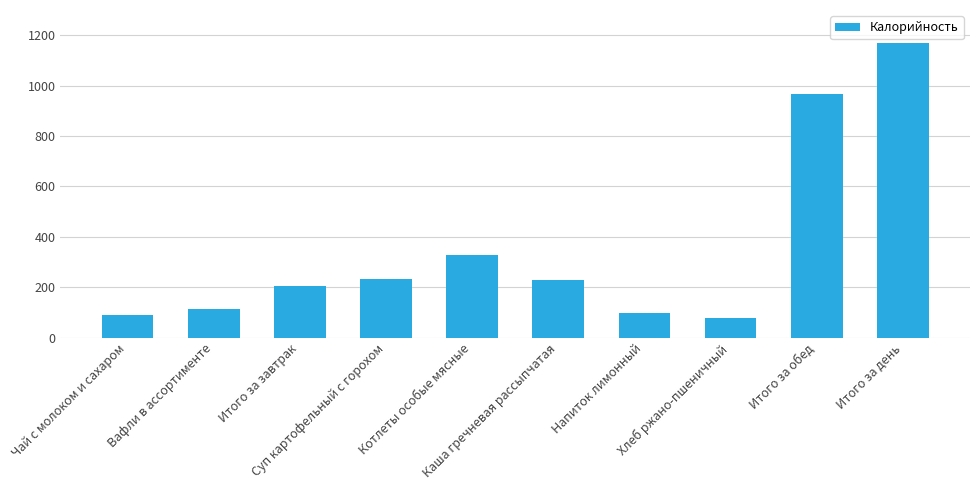

What is the change in value from Итого за завтрак to Хлеб ржано-пшеничный?

-127.0